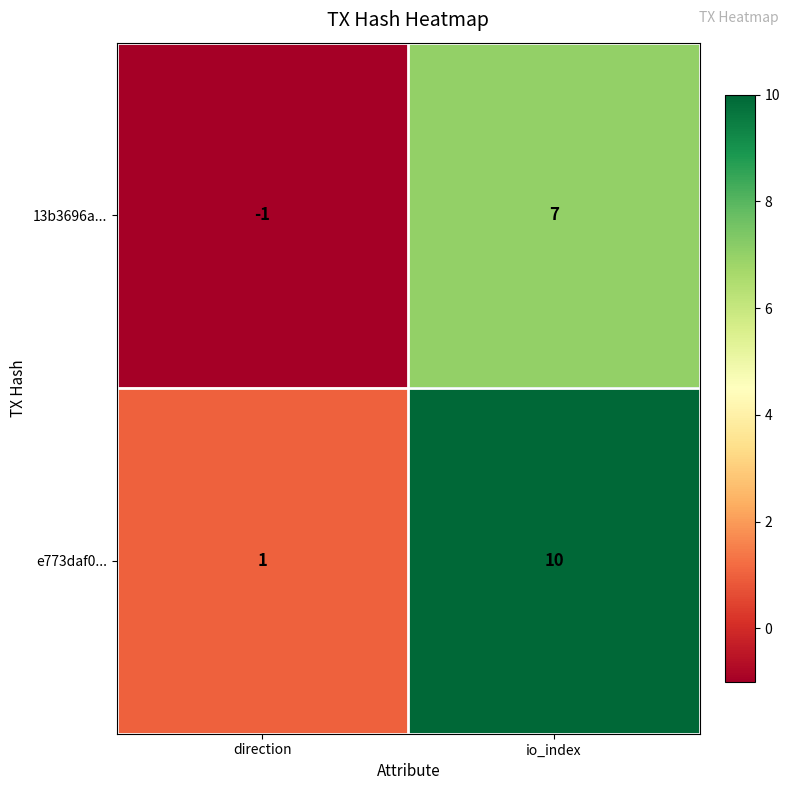

Rank the series by their average value, from highest to lowest.

e773daf0..., 13b3696a...